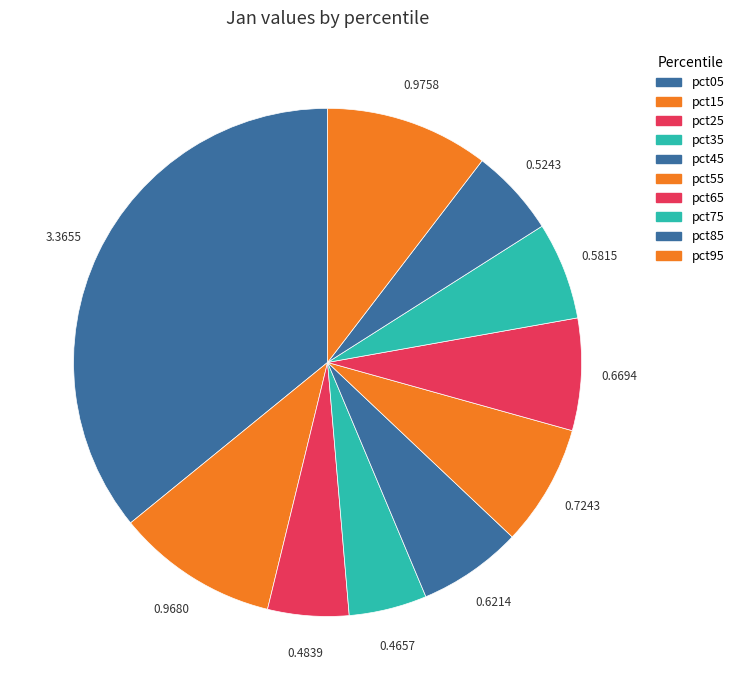

To the nearest percent, what portion does pct75 represent?

6%